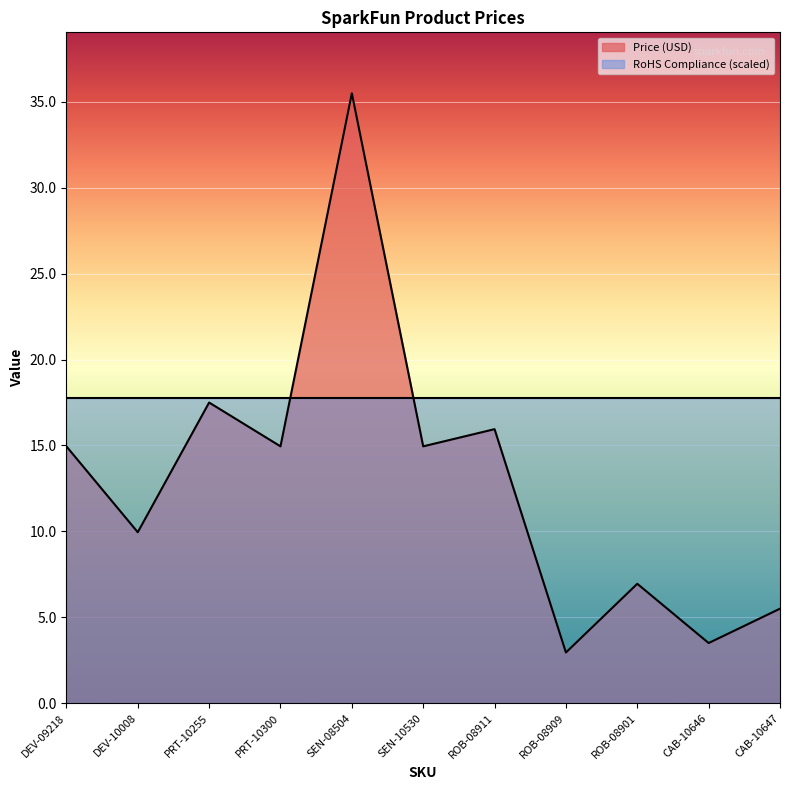

What is the label of the 2nd point from the left?

DEV-10008